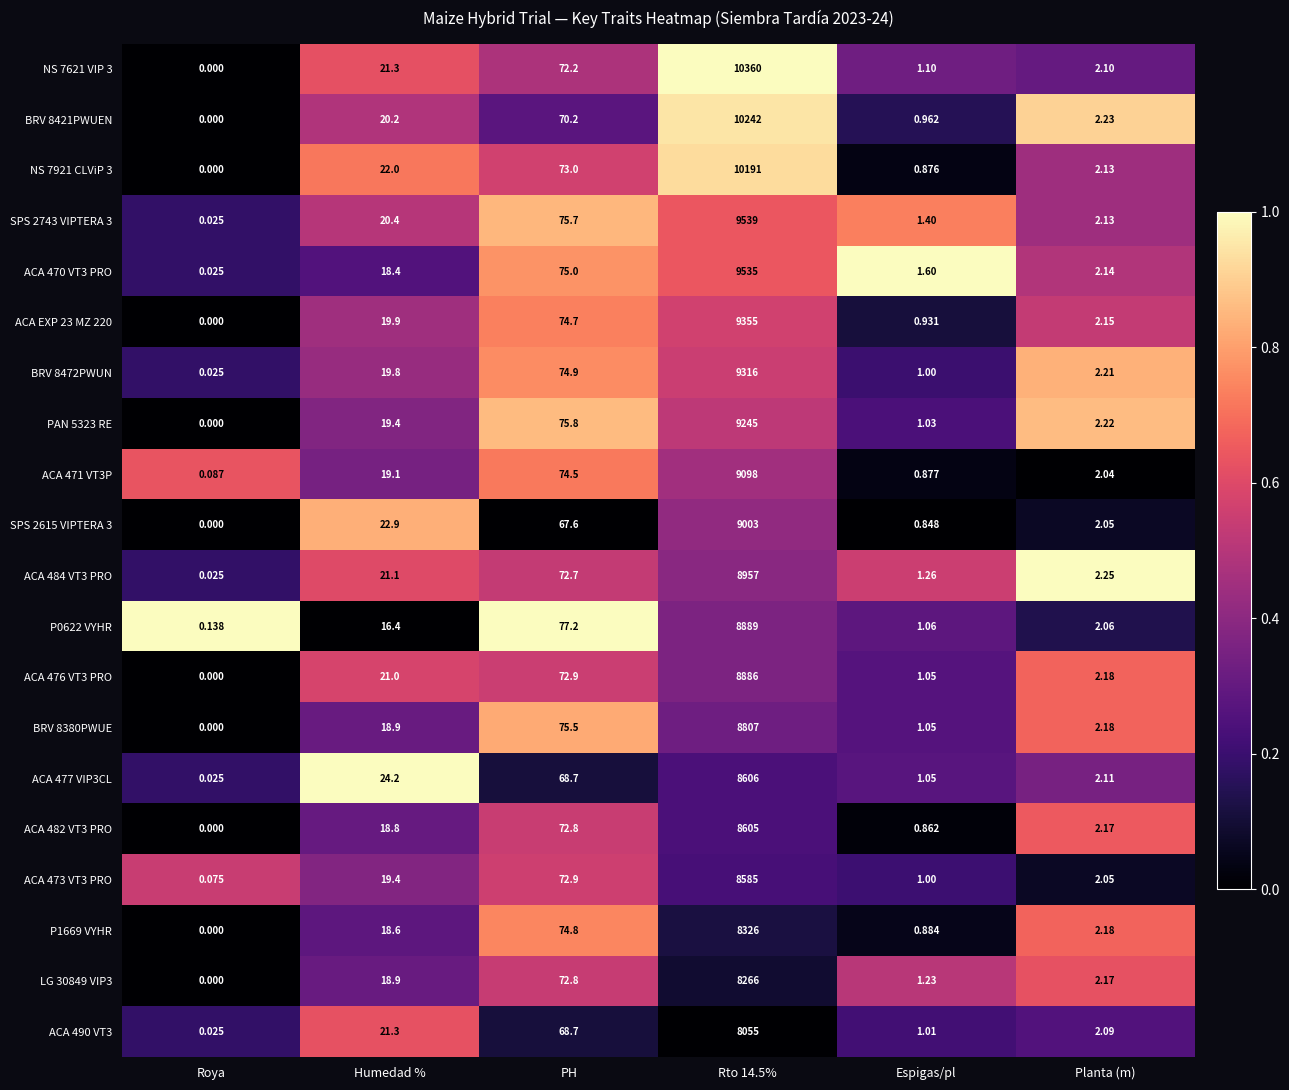

Is the value of P0622 VYHR at Planta (m) greater than the value of ACA 490 VT3 at Rto 14.5%?

No